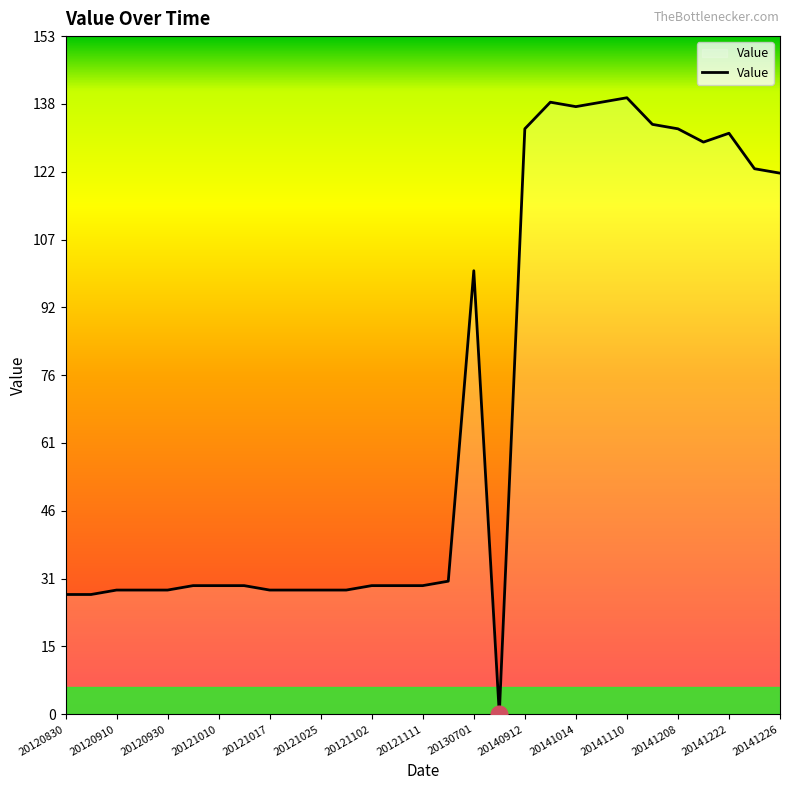

Reading left to right, what are all the values shown in this chart?

27	27	28	28	28	29	29	29	28	28	28	28	29	29	29	30	100	0	132	138	137	138	139	133	132	129	131	123	122